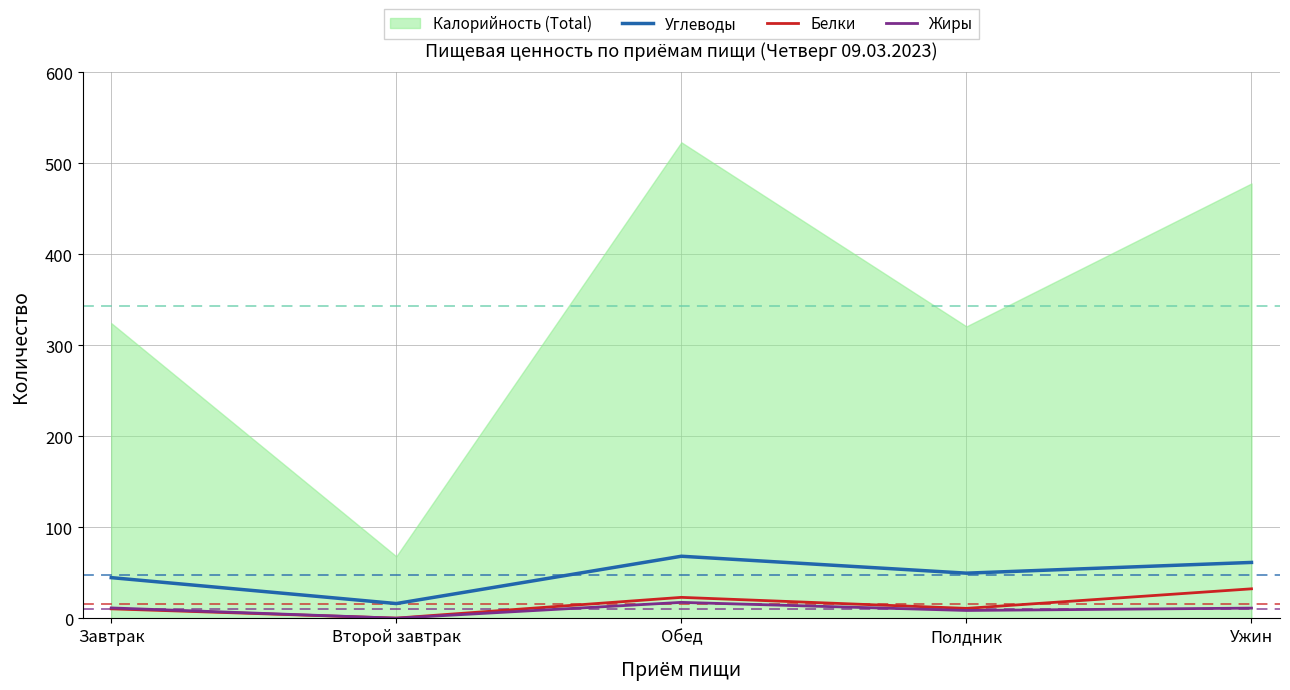

What is the total value across all series at Обед?

109.0